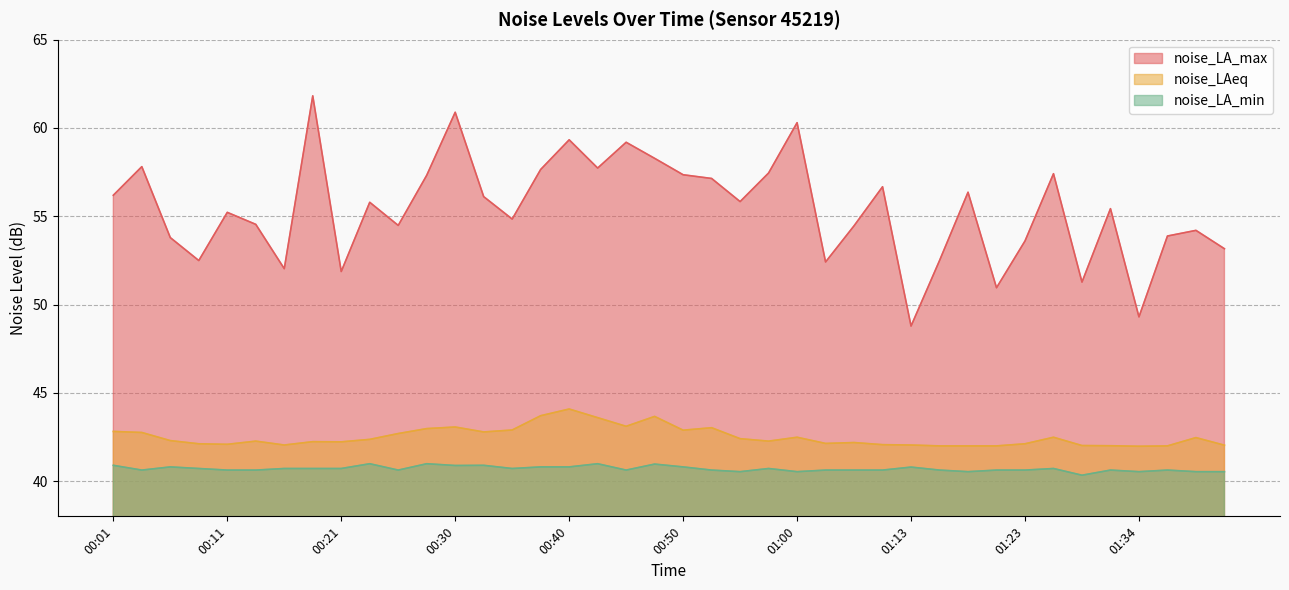

Reading left to right, transcribe all the data shown in this chart.

noise_LA_max: 00:01=56.2	00:04=57.8	00:06=53.8	00:08=52.5	00:11=55.2	00:13=54.5	00:16=52.0	00:18=61.8	00:21=51.9	00:23=55.8	00:25=54.5	00:28=57.3	00:30=60.9	00:33=56.1	00:35=54.8	00:38=57.6	00:40=59.3	00:43=57.7	00:45=59.2	00:48=58.3	00:50=57.4	00:53=57.1	00:55=55.8	00:58=57.5	01:00=60.3	01:03=52.4	01:05=54.5	01:07=56.7	01:13=48.8	01:16=52.5	01:18=56.4	01:21=51.0	01:23=53.6	01:26=57.4	01:29=51.3	01:31=55.4	01:34=49.3	01:36=53.9	01:39=54.2	01:41=53.2
noise_LAeq: 00:01=42.8	00:04=42.8	00:06=42.3	00:08=42.1	00:11=42.1	00:13=42.3	00:16=42.0	00:18=42.2	00:21=42.2	00:23=42.4	00:25=42.7	00:28=43.0	00:30=43.1	00:33=42.8	00:35=42.9	00:38=43.7	00:40=44.1	00:43=43.6	00:45=43.1	00:48=43.7	00:50=42.9	00:53=43.0	00:55=42.4	00:58=42.3	01:00=42.5	01:03=42.1	01:05=42.2	01:07=42.1	01:13=42.0	01:16=42.0	01:18=42.0	01:21=42.0	01:23=42.1	01:26=42.5	01:29=42.0	01:31=42.0	01:34=42.0	01:36=42.0	01:39=42.5	01:41=42.0
noise_LA_min: 00:01=40.9	00:04=40.6	00:06=40.8	00:08=40.7	00:11=40.6	00:13=40.6	00:16=40.7	00:18=40.7	00:21=40.7	00:23=41.0	00:25=40.6	00:28=41.0	00:30=40.9	00:33=40.9	00:35=40.7	00:38=40.8	00:40=40.8	00:43=41.0	00:45=40.6	00:48=41.0	00:50=40.8	00:53=40.6	00:55=40.5	00:58=40.7	01:00=40.5	01:03=40.6	01:05=40.6	01:07=40.6	01:13=40.8	01:16=40.6	01:18=40.5	01:21=40.6	01:23=40.6	01:26=40.7	01:29=40.3	01:31=40.6	01:34=40.5	01:36=40.6	01:39=40.5	01:41=40.5